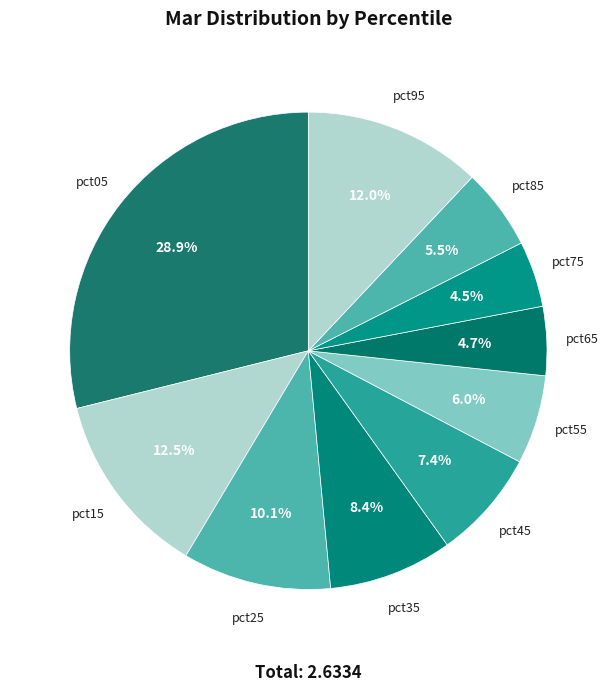

How much of the chart is everything except pct05?

71.1%